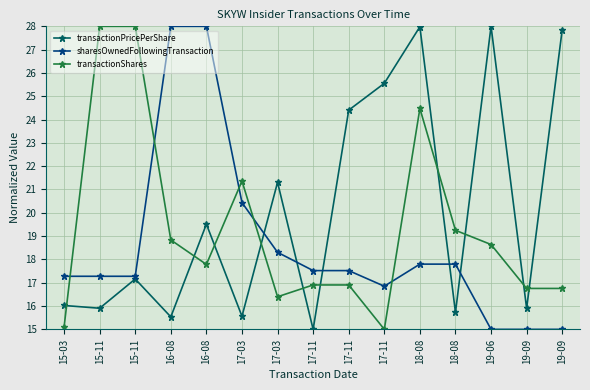

In transactionShares, how many points are higher than both neighbors (excluding endpoints)?

2